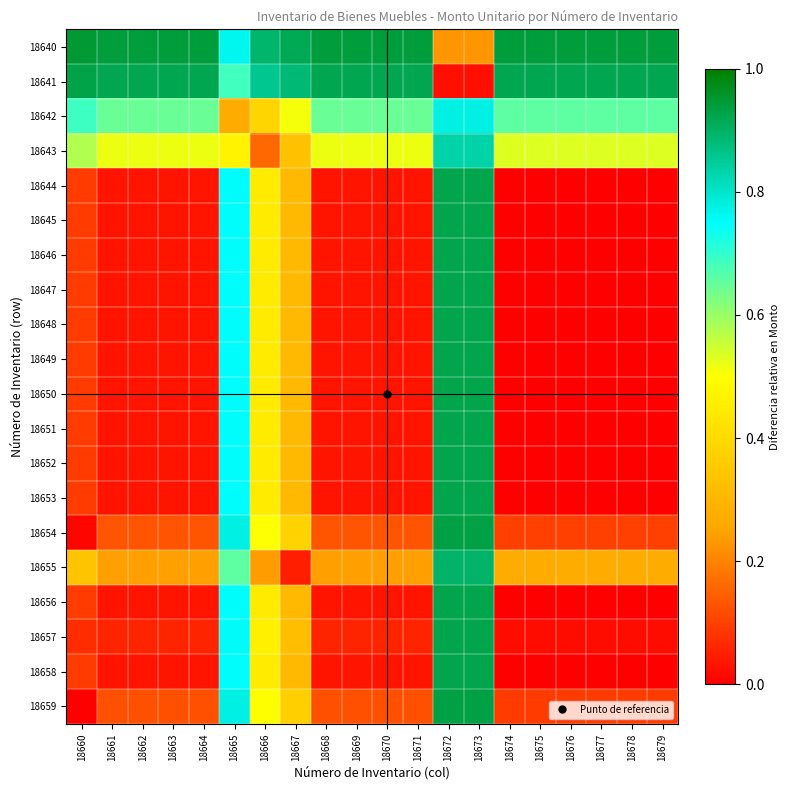

Between 18678 and 18667, which is larger?

18678